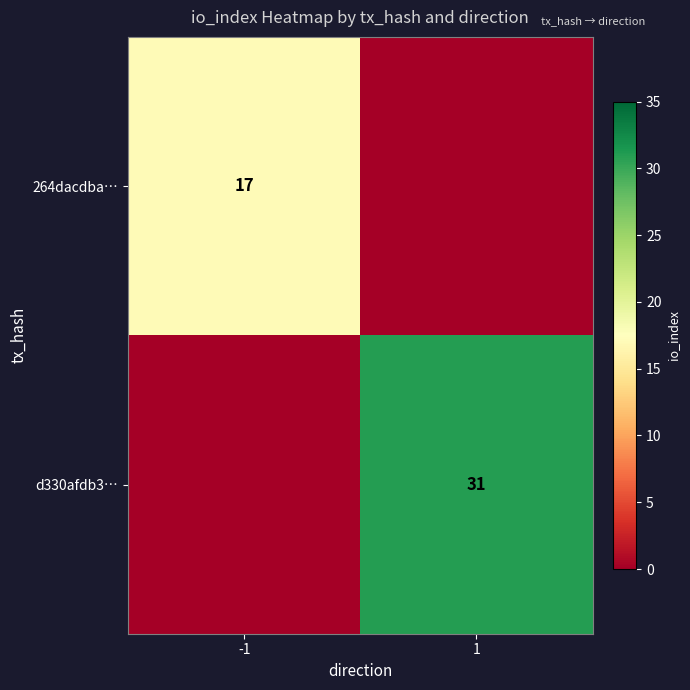

The value of d330afdb3… at 1 is 44. True or false?

False